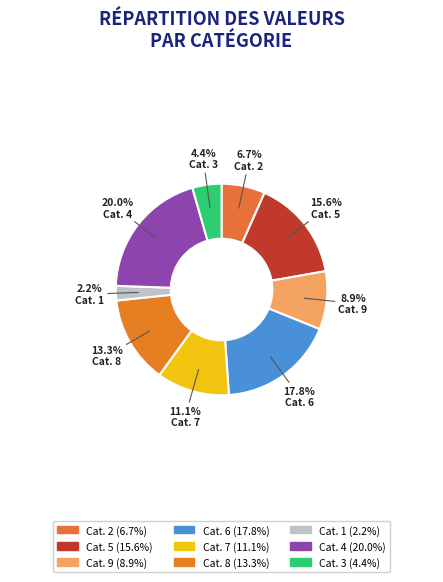

Count the number of slices in the pie.

9